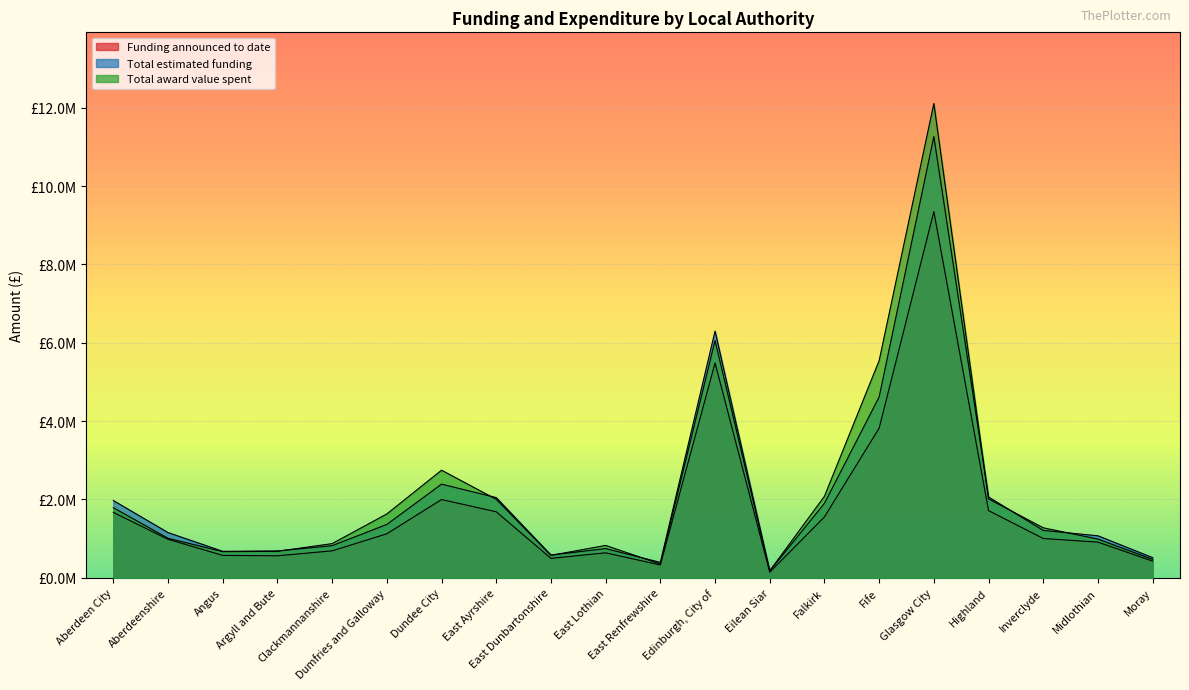

Which series changed the most between Aberdeen City and Inverclyde?

Total estimated funding